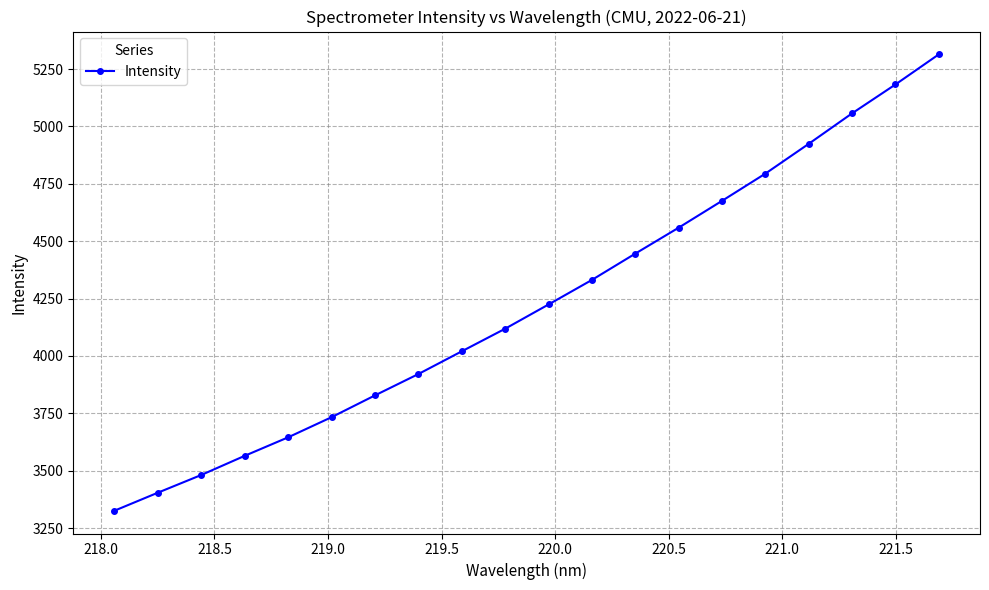

What is the smallest value displayed?

3325.5